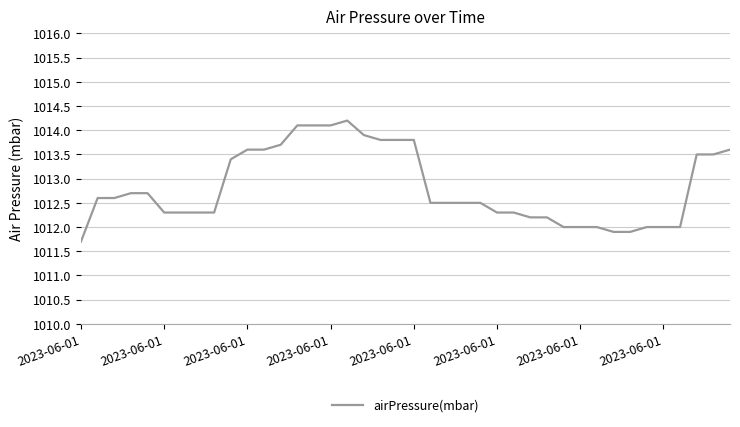

Count the number of data series in this chart.

1